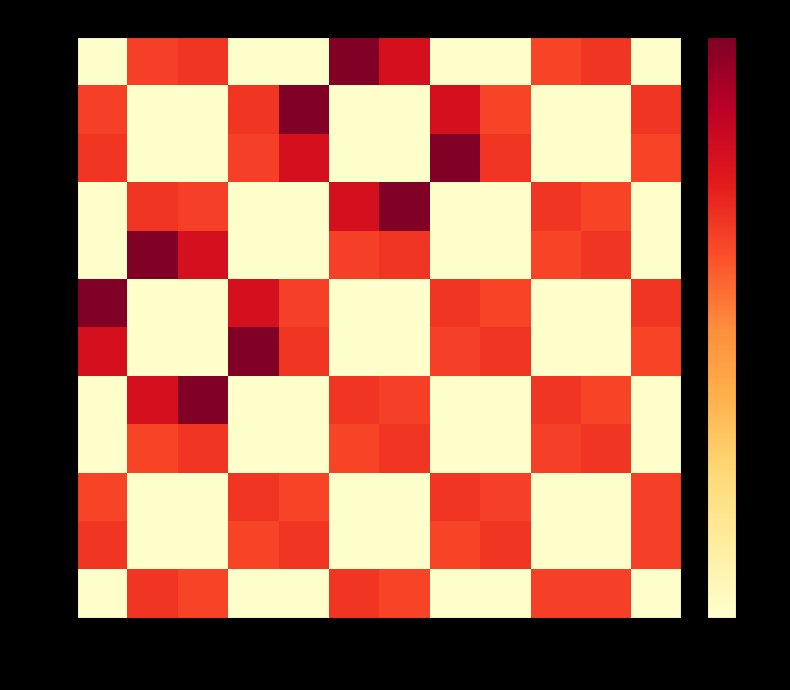

Which series has the largest range (max minus min)?

989936